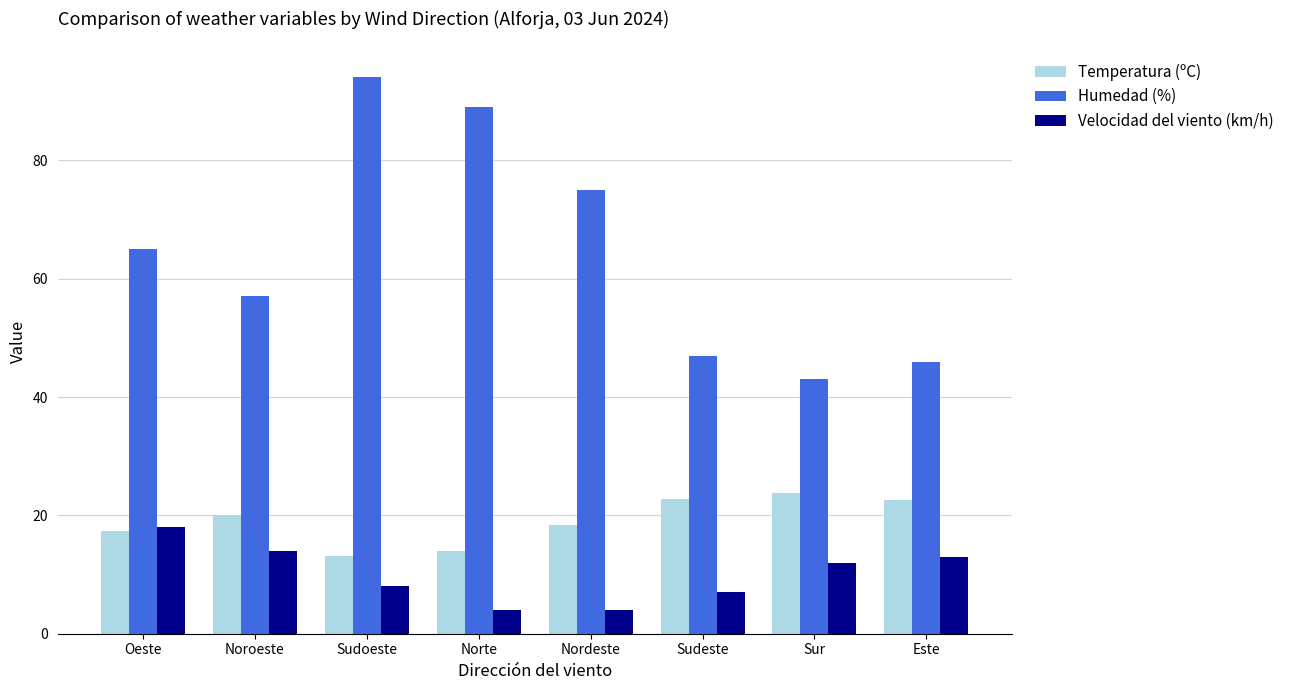

True or false: Velocidad del viento (km/h) has a value of 4.0 at Norte.

True